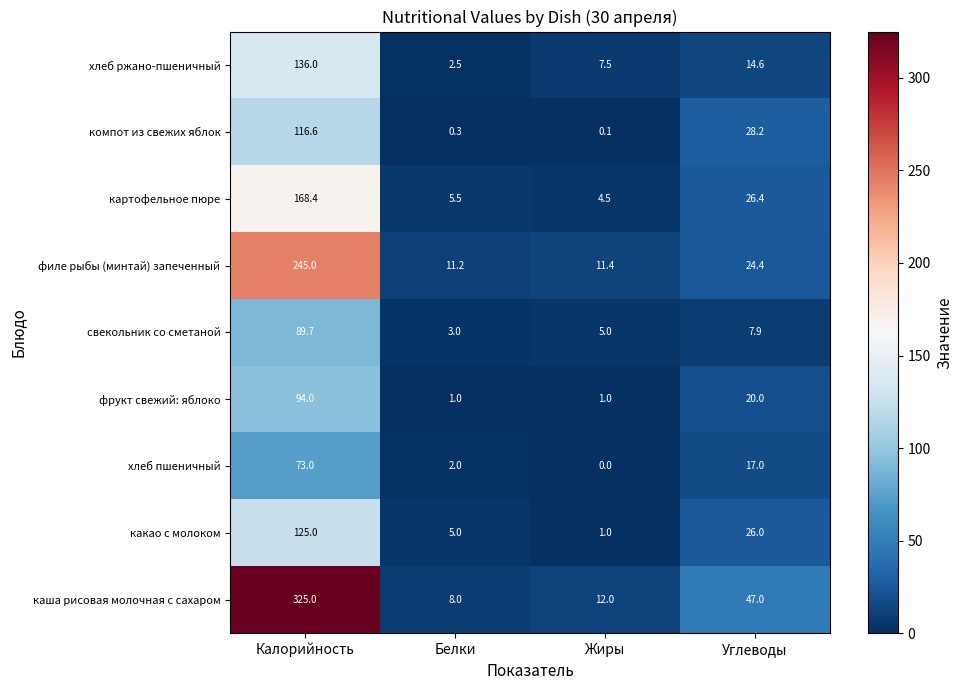

Which label corresponds to the smallest value in the chart?

Жиры